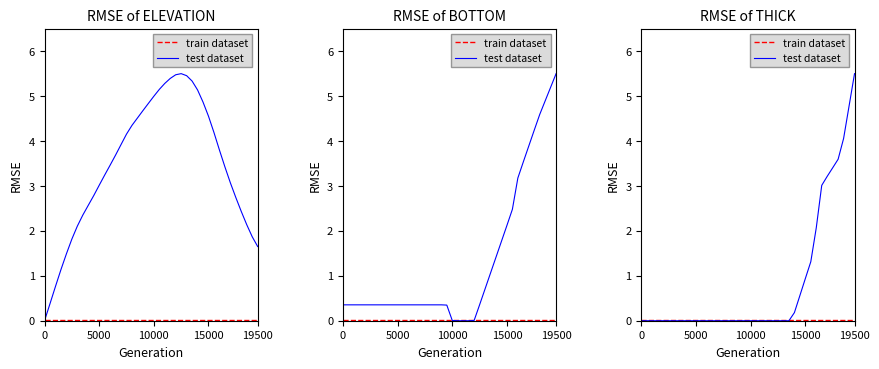

Does the chart display data point markers on the line(s)?

No